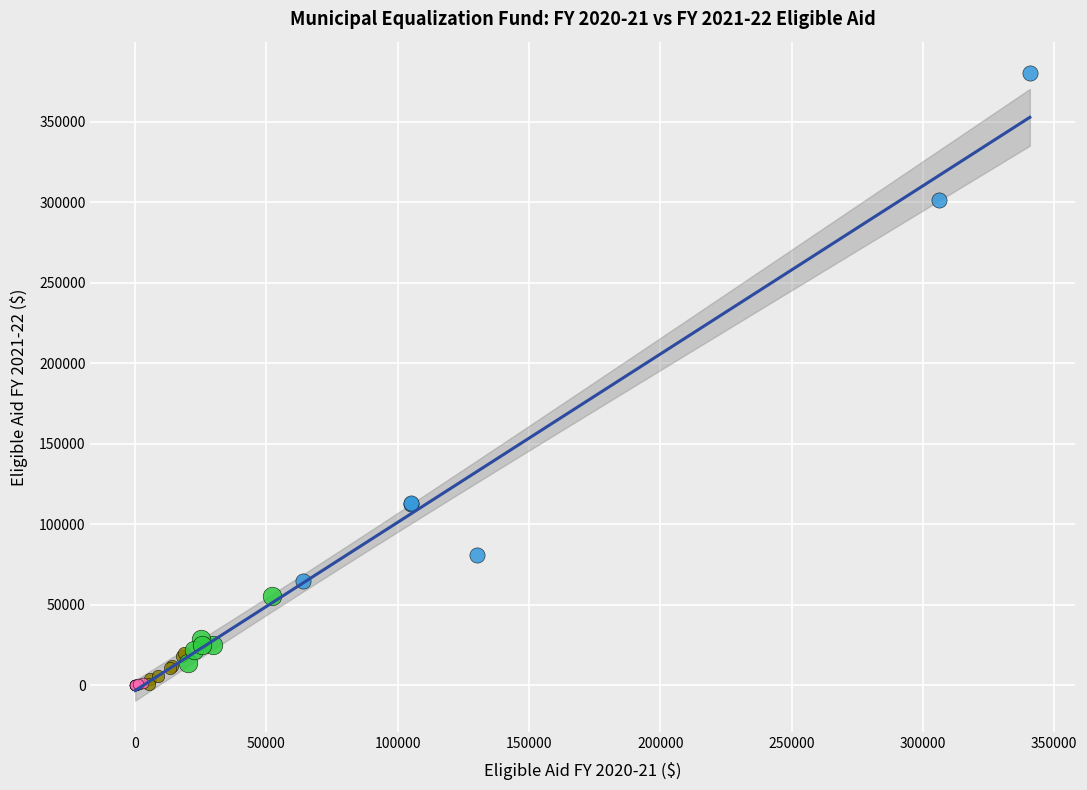

Which series reaches the maximum Y coordinate?

200-400